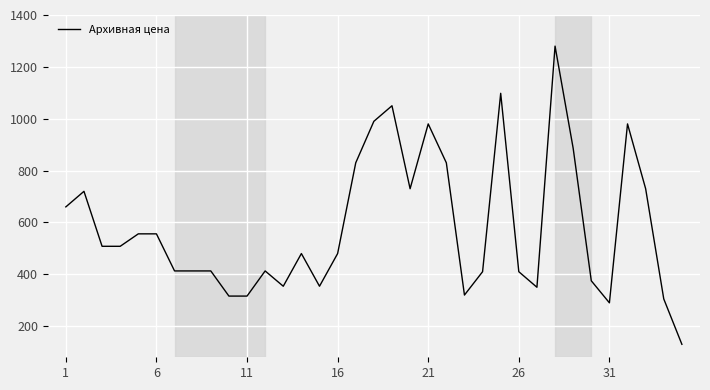

What is the greatest value displayed?

1280